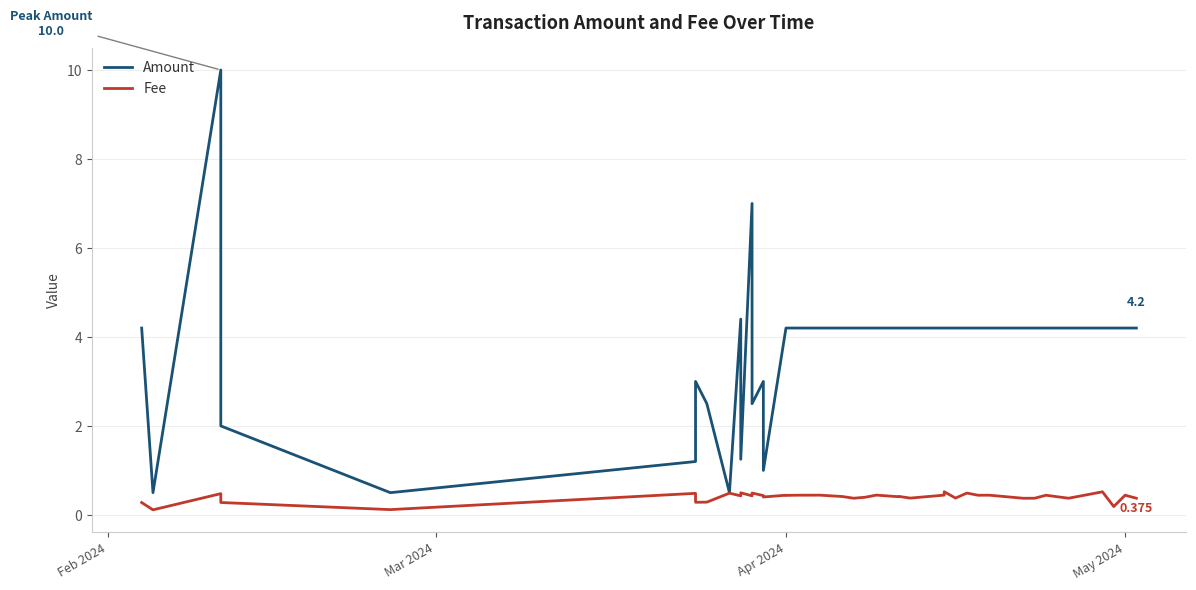

What are all the series names shown in the legend?

Amount, Fee